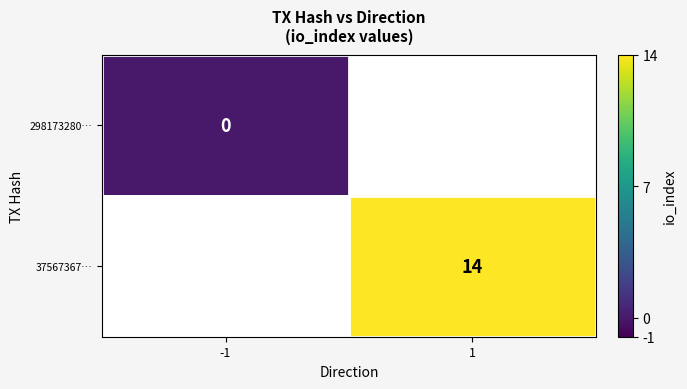

The 37567367… series shows 23 at 1. True or false?

False